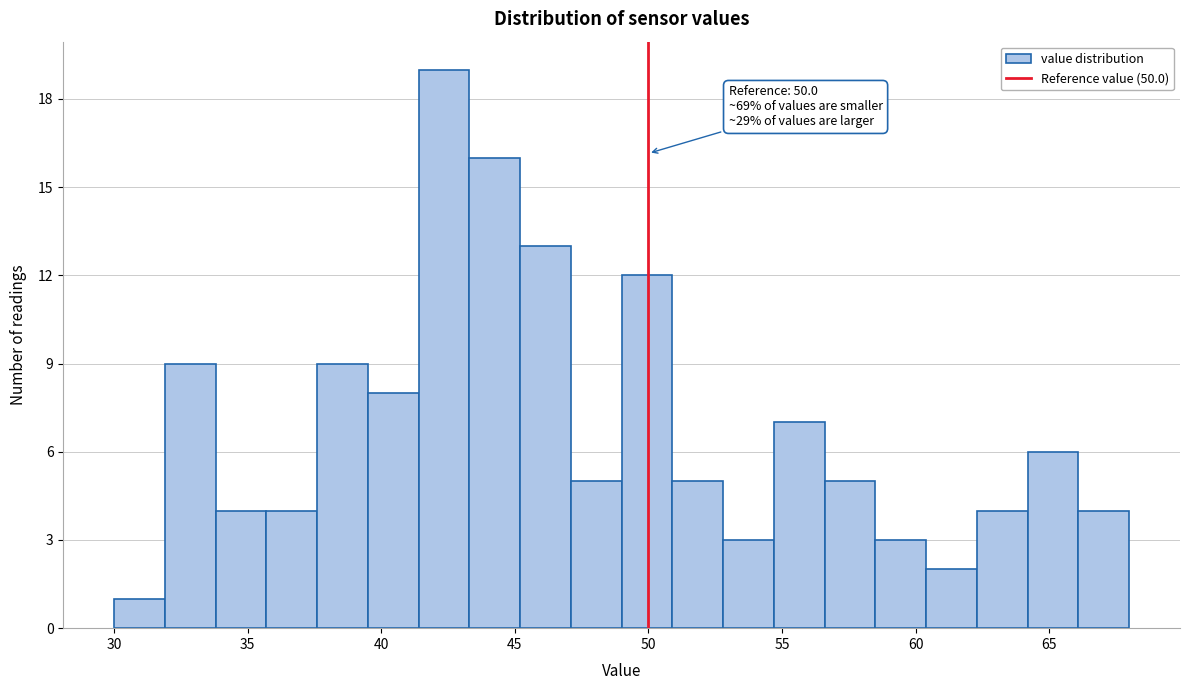

Read against the x-axis, roughly where is the centre of the tallest bar?

42.5